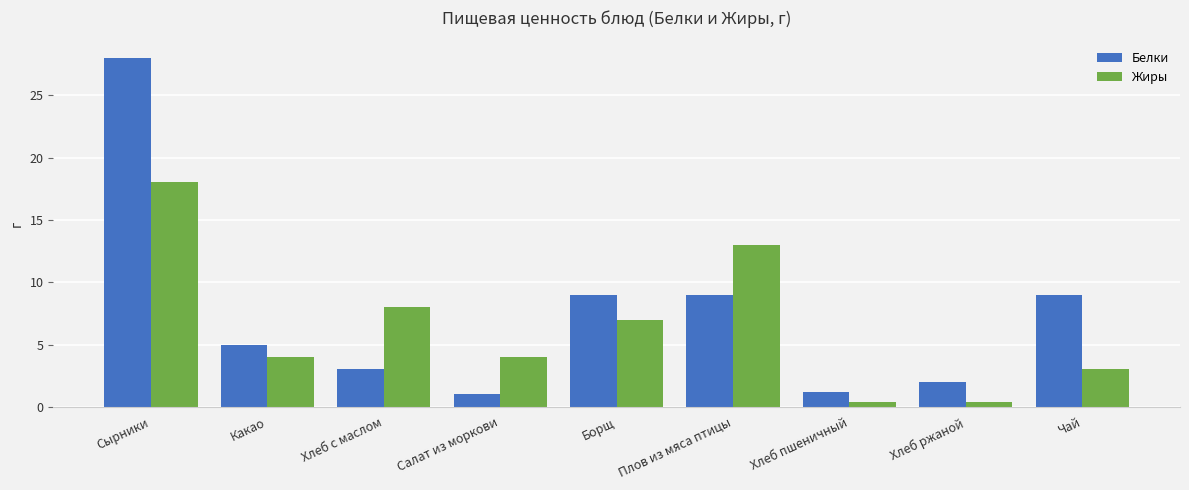

What is the difference between the highest and lowest values at Хлеб ржаной?

1.6